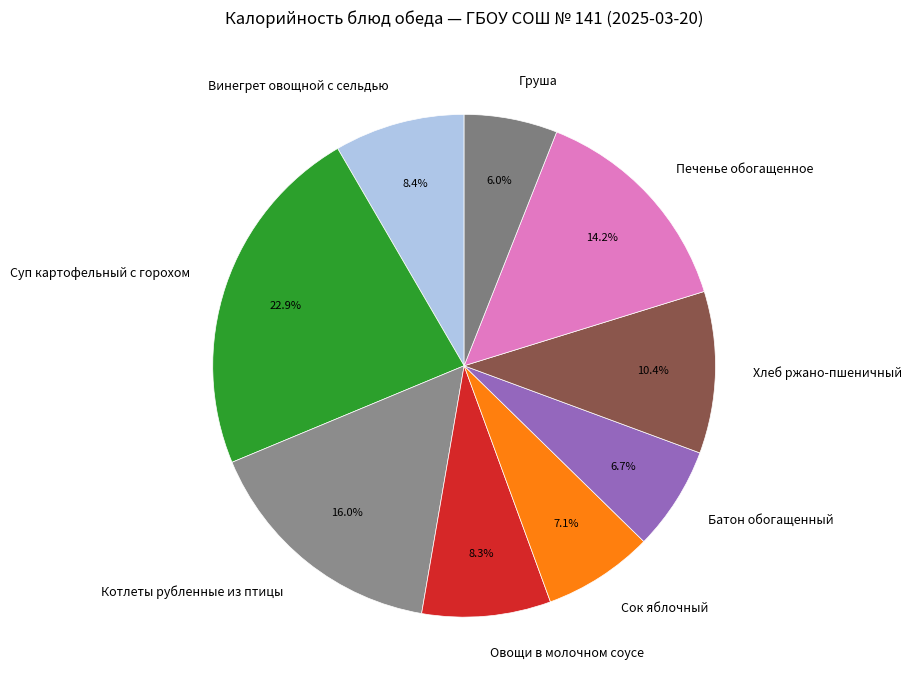

Which has a higher value, Котлеты рубленные из птицы or Суп картофельный с горохом?

Суп картофельный с горохом